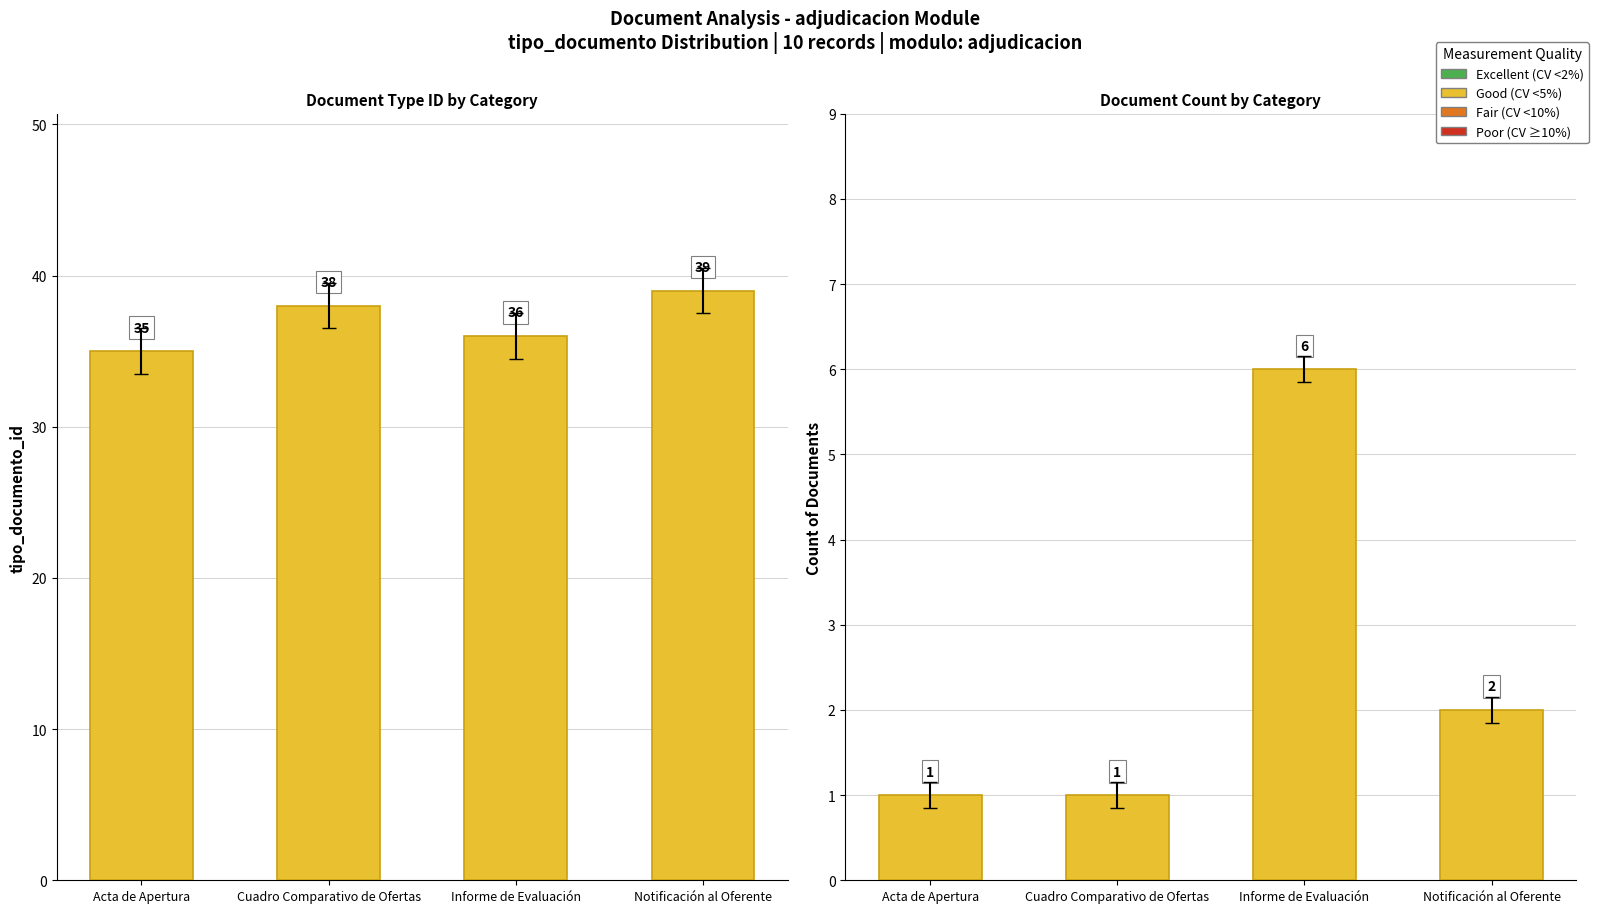

Count the tipo_documento_id values in the range 36 to 39.

3